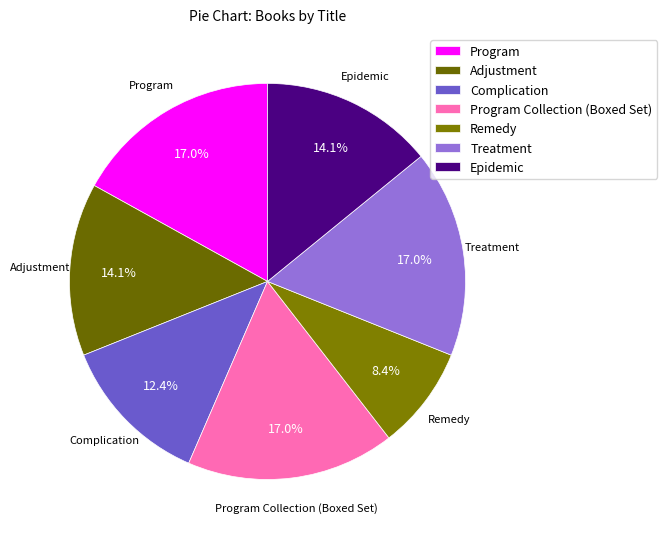

Which has a higher value, Adjustment or Remedy?

Adjustment